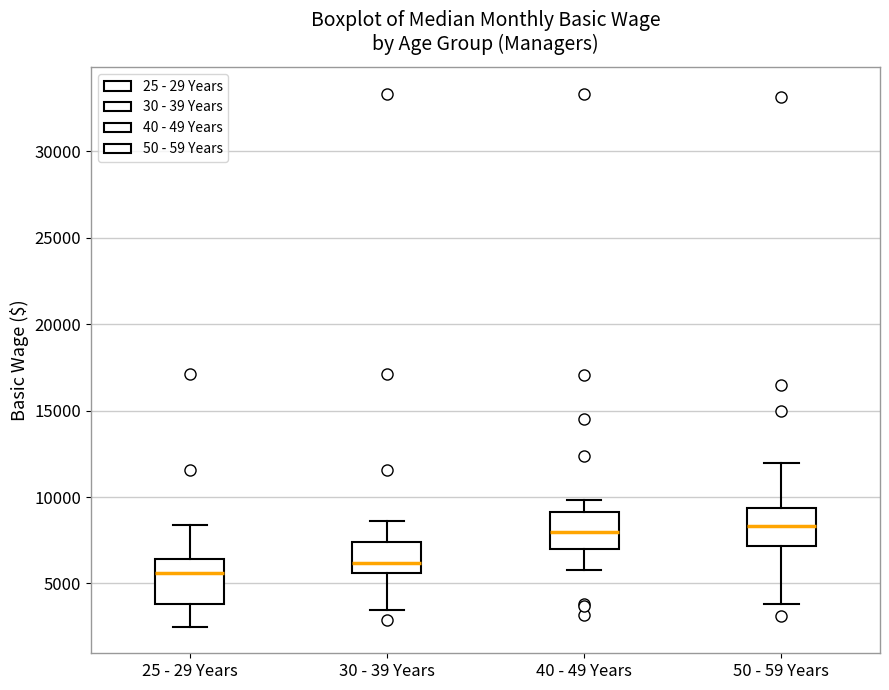

Which box's median line is the lowest?

25 - 29 Years